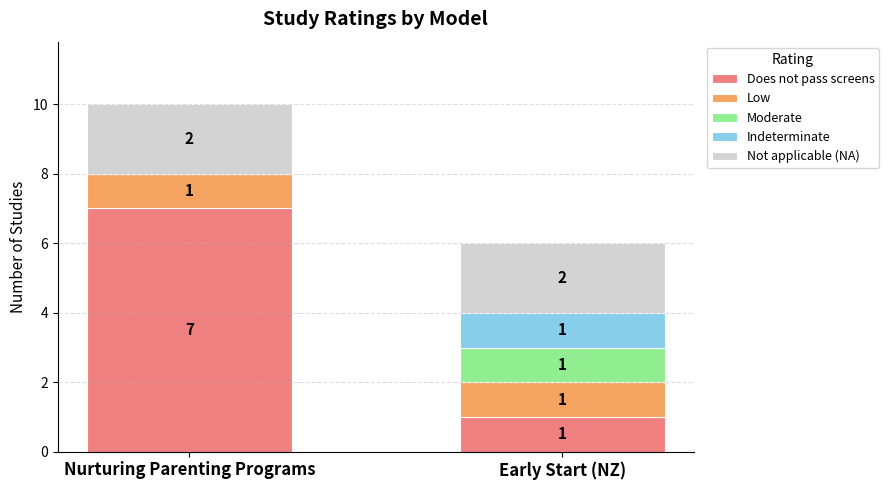

What is the total value across all series at Early Start (NZ)?

6